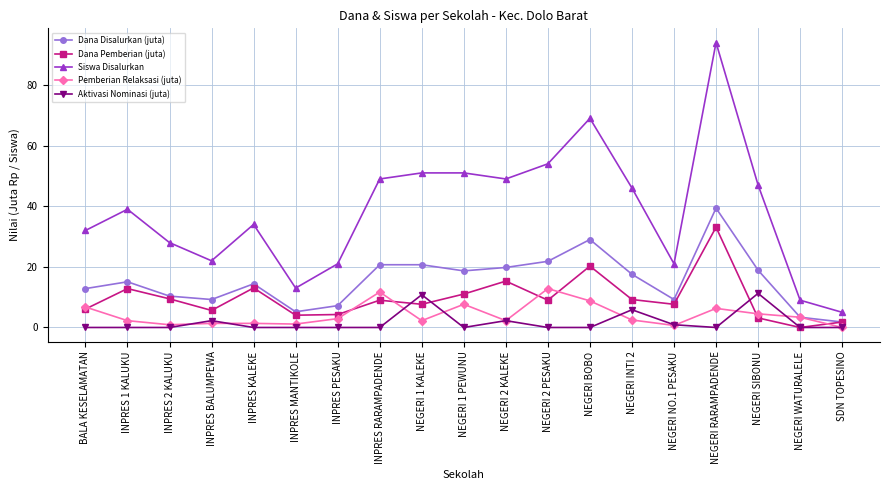

What position from the right is INPRES RARAMPADENDE?

12